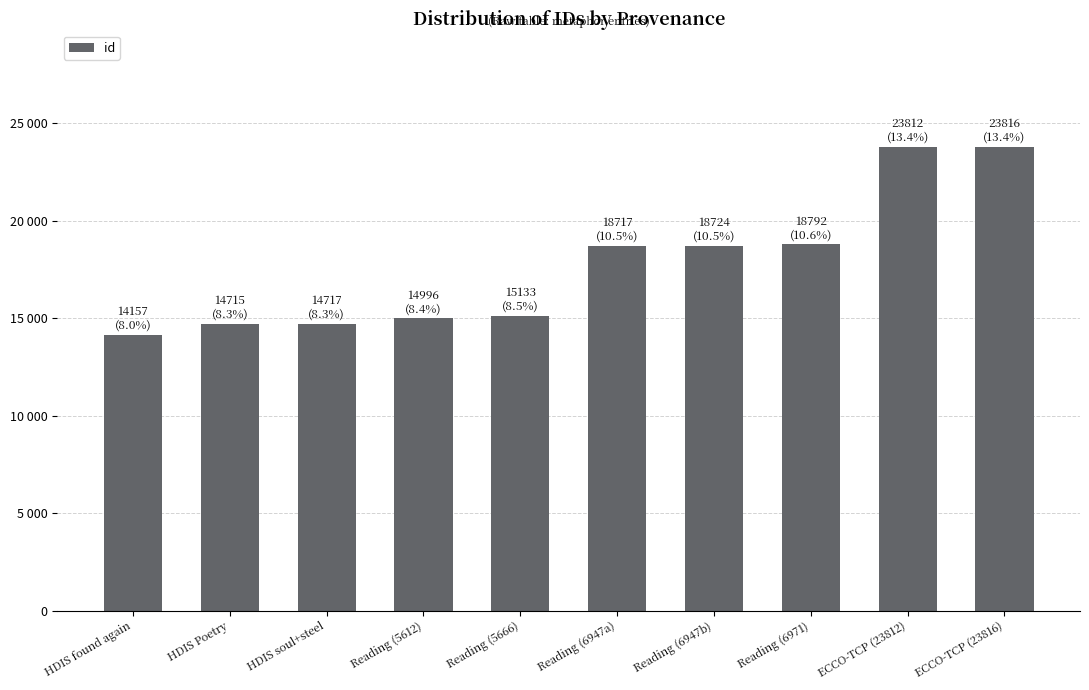

At which label is the value closest to 18986?

Reading (6971)